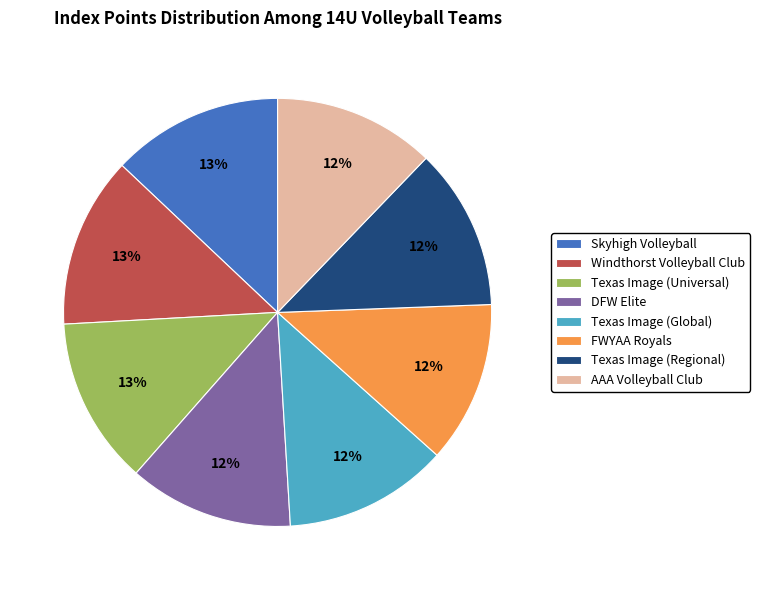

Does DFW Elite account for over 50% of the chart?

No